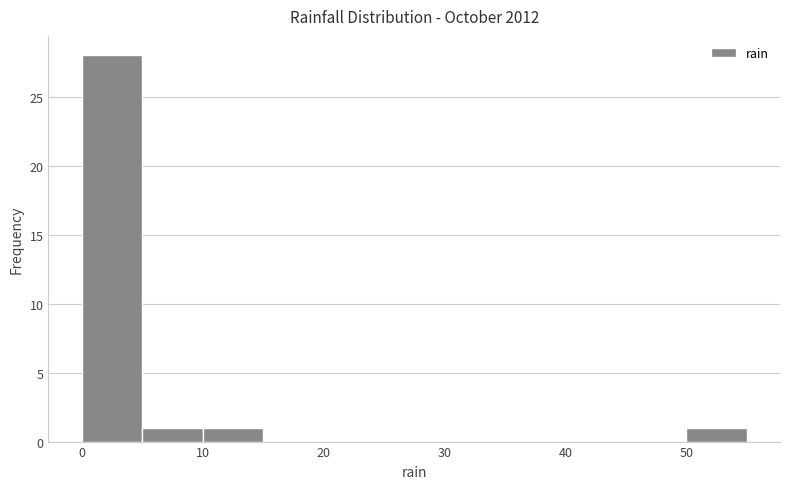

Reading left to right, list every bar in this chart as the range it spans on the x-axis followed by its height. The values are not printed on the chart, so give them approximately, as read against the axis.

0 to 5: 28
5 to 10: 1
10 to 15: 1
15 to 20: 0
20 to 25: 0
25 to 30: 0
30 to 35: 0
35 to 40: 0
40 to 45: 0
45 to 50: 0
50 to 55: 1